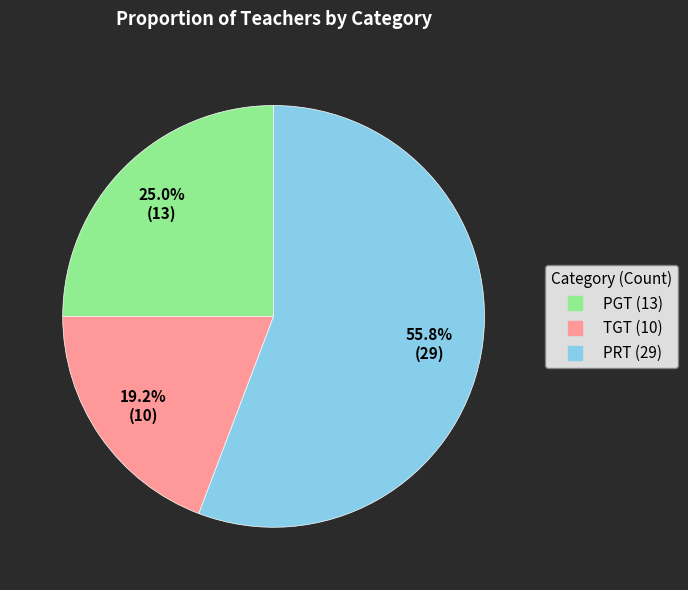

To the nearest percent, what is the combined percentage of PGT and PRT?

81%